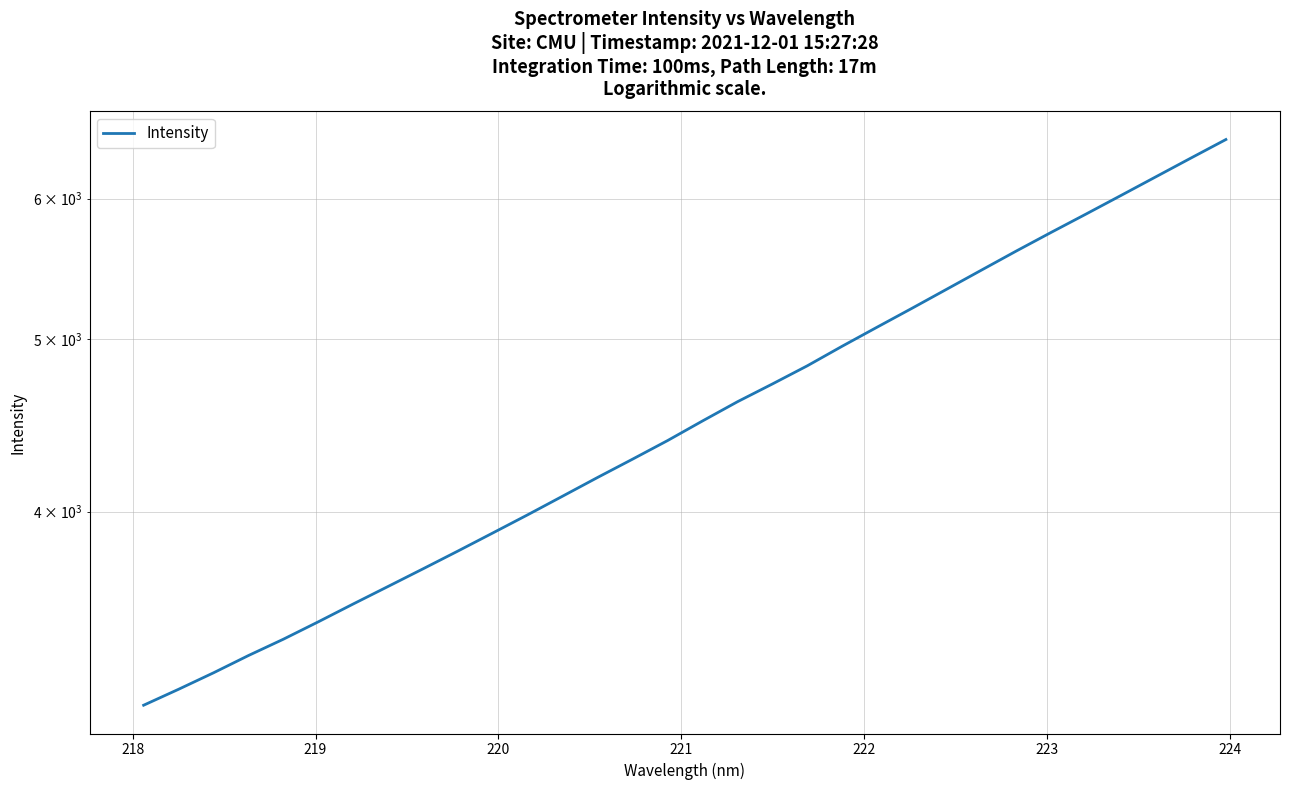

What is the greatest value displayed?

6477.4